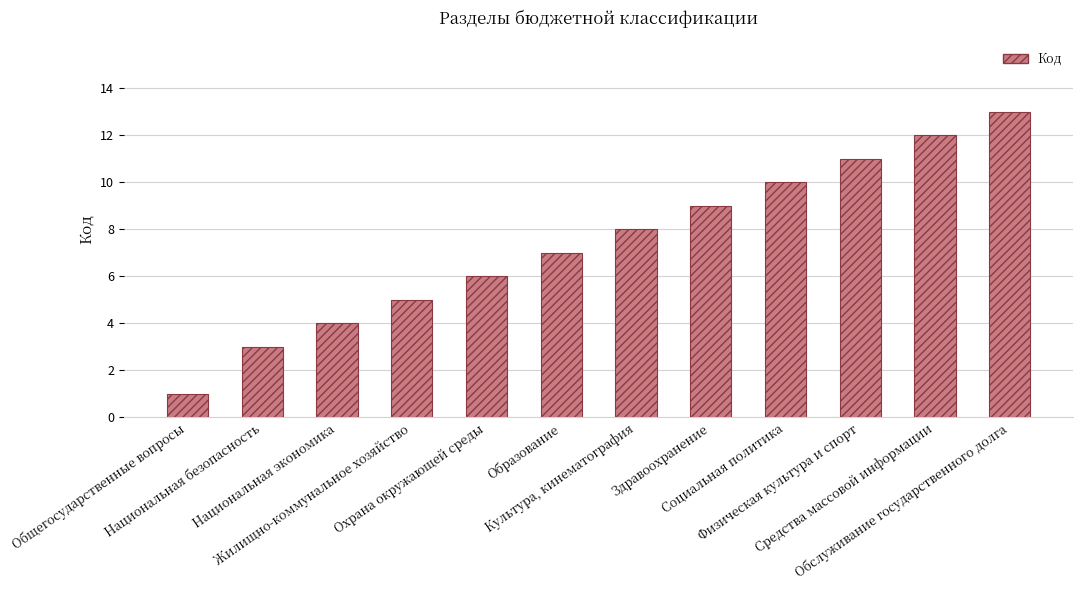

How many bars are there in total?

12